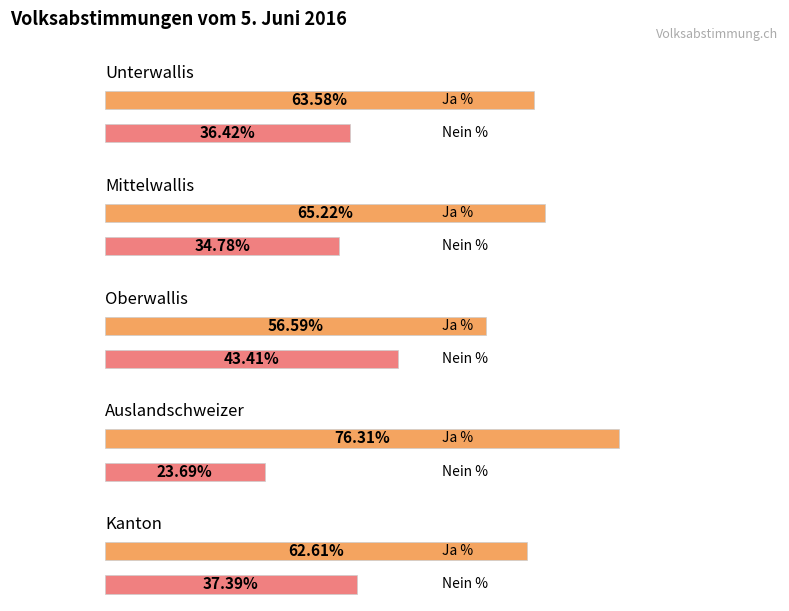

Where does the Oberwallis series first go above 56?

Ja %